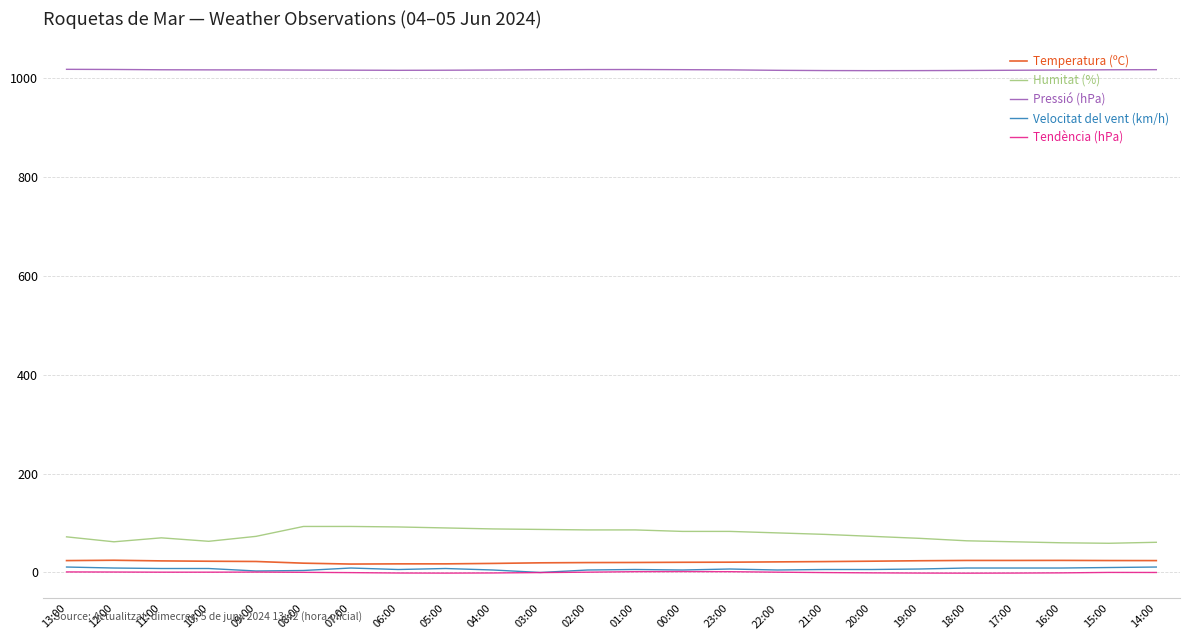

Is the value of Pressió (hPa) at 10:00 greater than the value of Velocitat del vent (km/h) at 13:00?

Yes